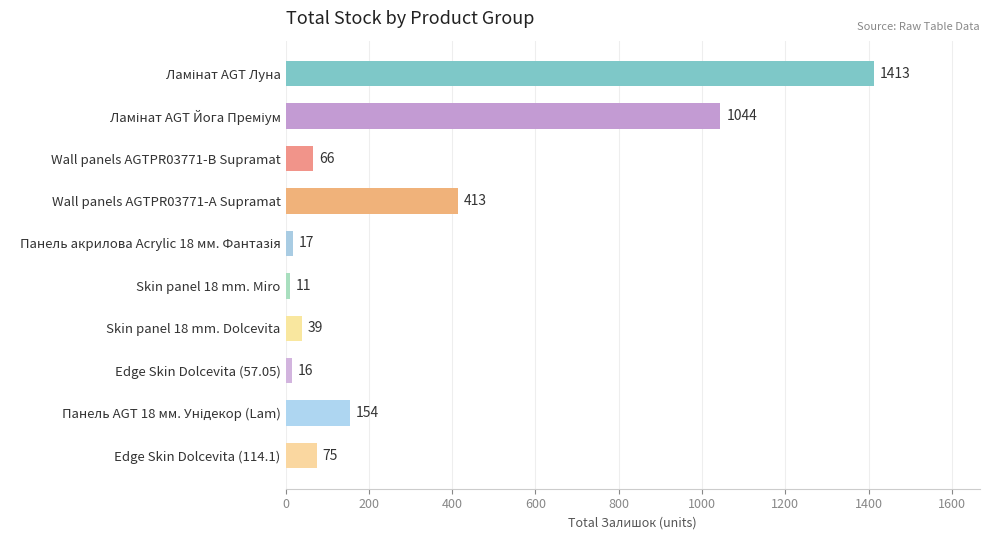

Where is the data nearest to the value 712?

Wall panels AGTPR03771-А Supramat